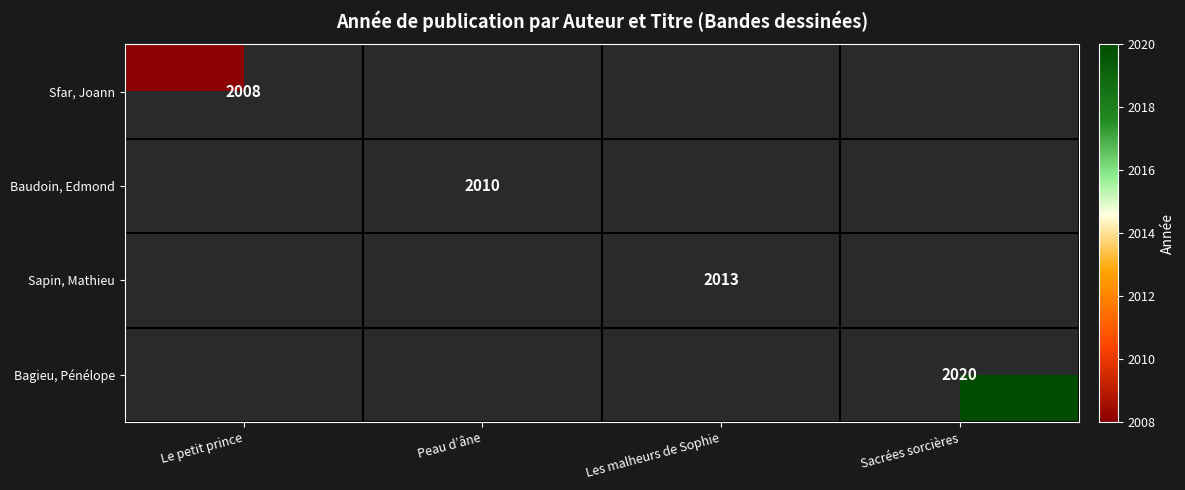

Is it true that Baudoin, Edmond equals 2642 at Peau d’âne?

False